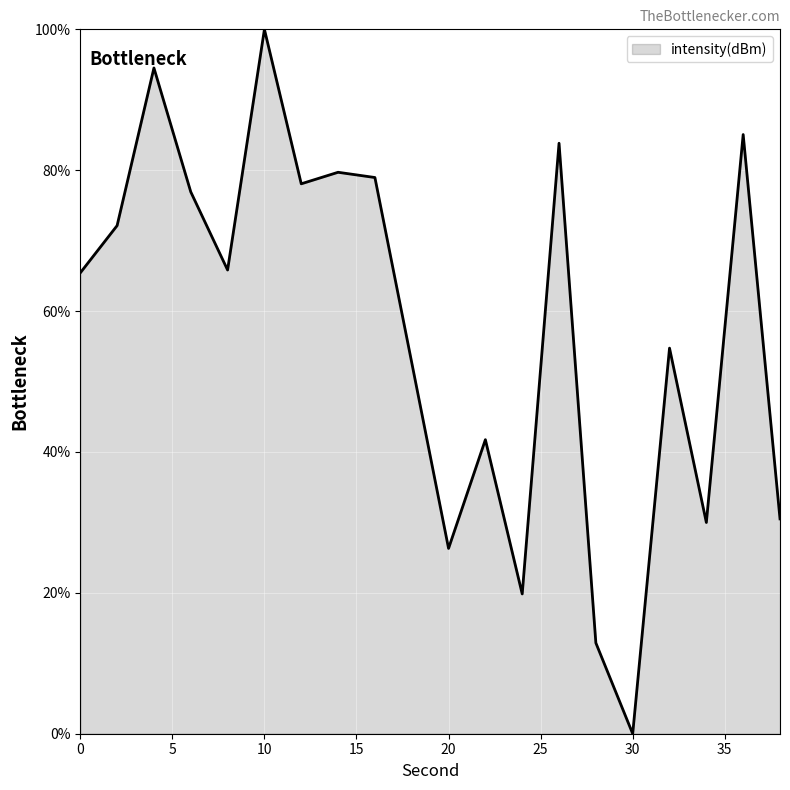

Reading right to left, what are all the values shown in this chart?

30.5	85.1	30.0	54.7	0.0	12.9	83.8	19.8	41.7	26.3	52.7	79.0	79.7	78.1	100.0	65.8	76.9	94.5	72.1	65.4